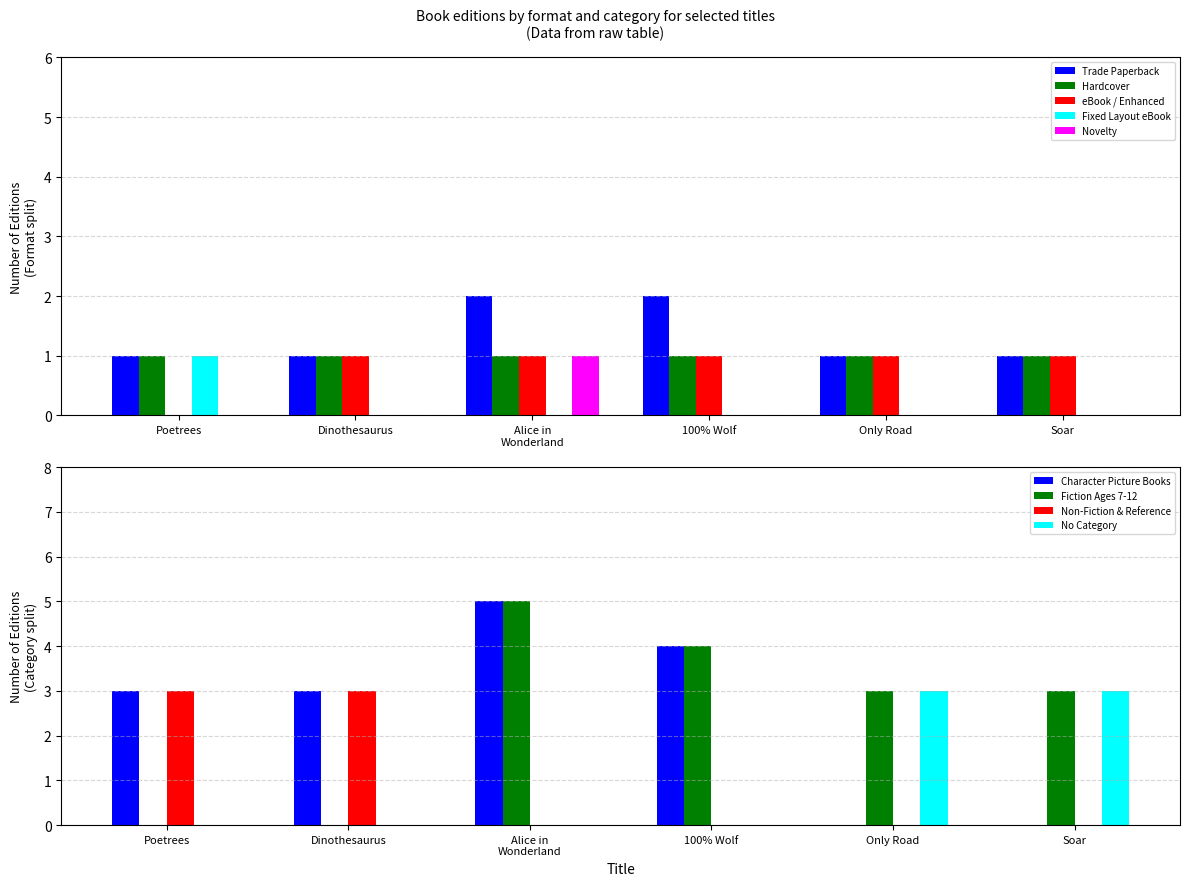

The value of Hardcover at 100% Wolf is 1. True or false?

True